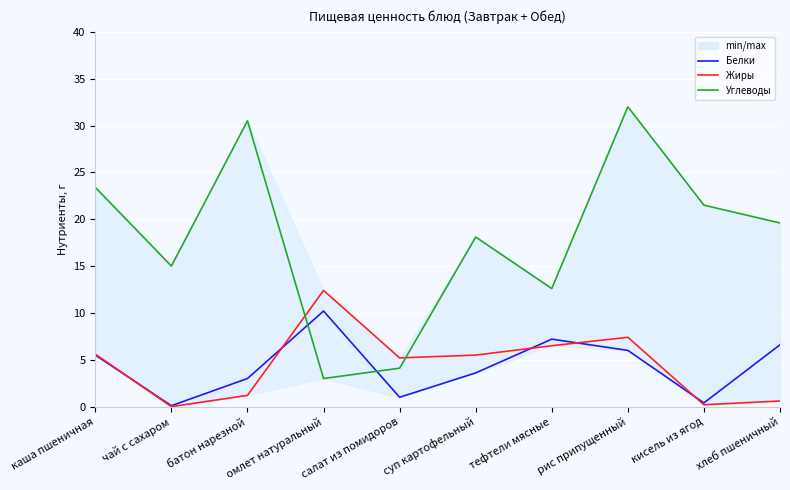

What position from the left is каша пшеничная?

1